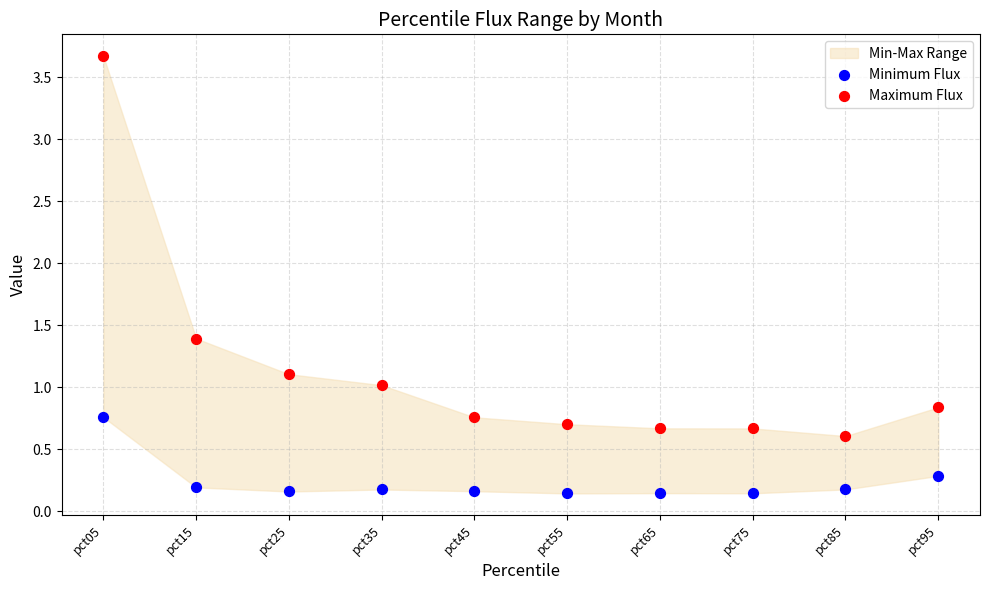

Which series contains the lowest Y value?

Minimum Flux